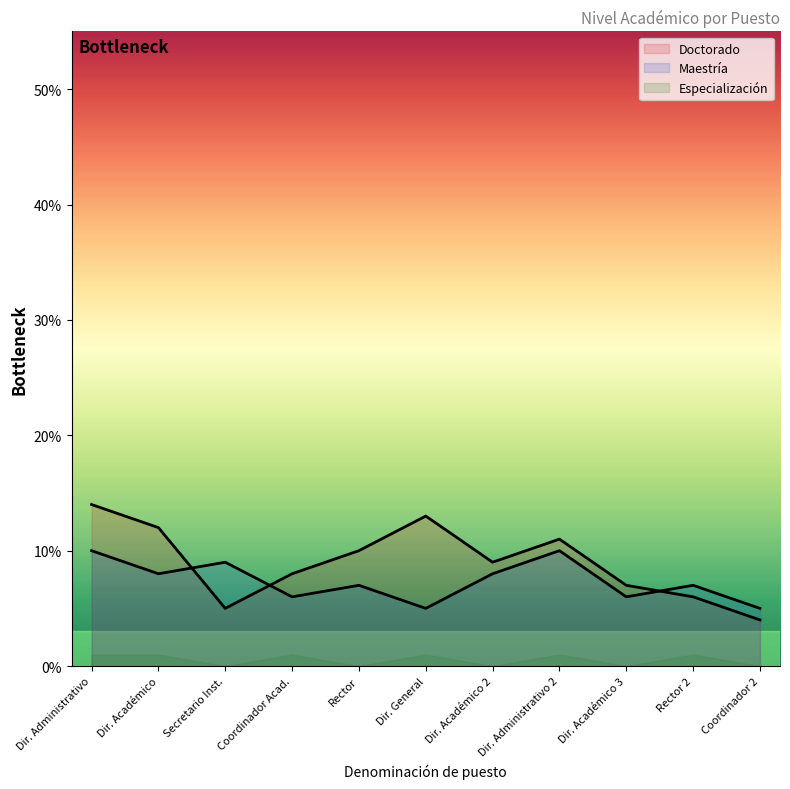

At DIRECTOR ACADEMICO 2, list the series in order from smallest to largest.

Especialización, Maestría, Doctorado